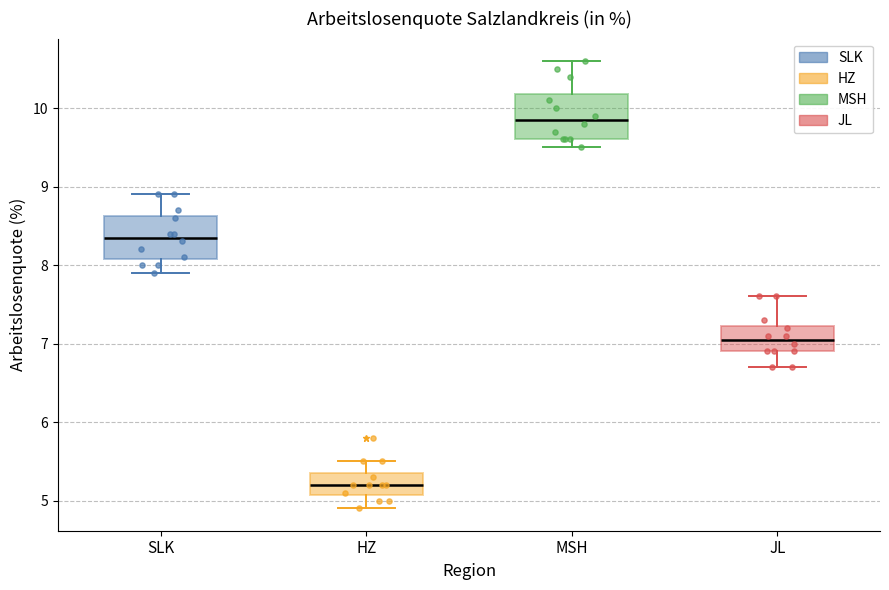

Reading left to right, transcribe this box plot: for each box, give where its median line is, the range the box spans, and where its two whiskers end, as read against the y-axis. The values are not printed on the chart, so give them approximately, as read against the axis.

SLK: median 8.4, box 8.1 to 8.6, whiskers 7.9 to 8.9
HZ: median 5.2, box 5.1 to 5.4, whiskers 4.9 to 5.5
MSH: median 9.9, box 9.6 to 10.2, whiskers 9.5 to 10.6
JL: median 7.1, box 6.9 to 7.2, whiskers 6.7 to 7.6